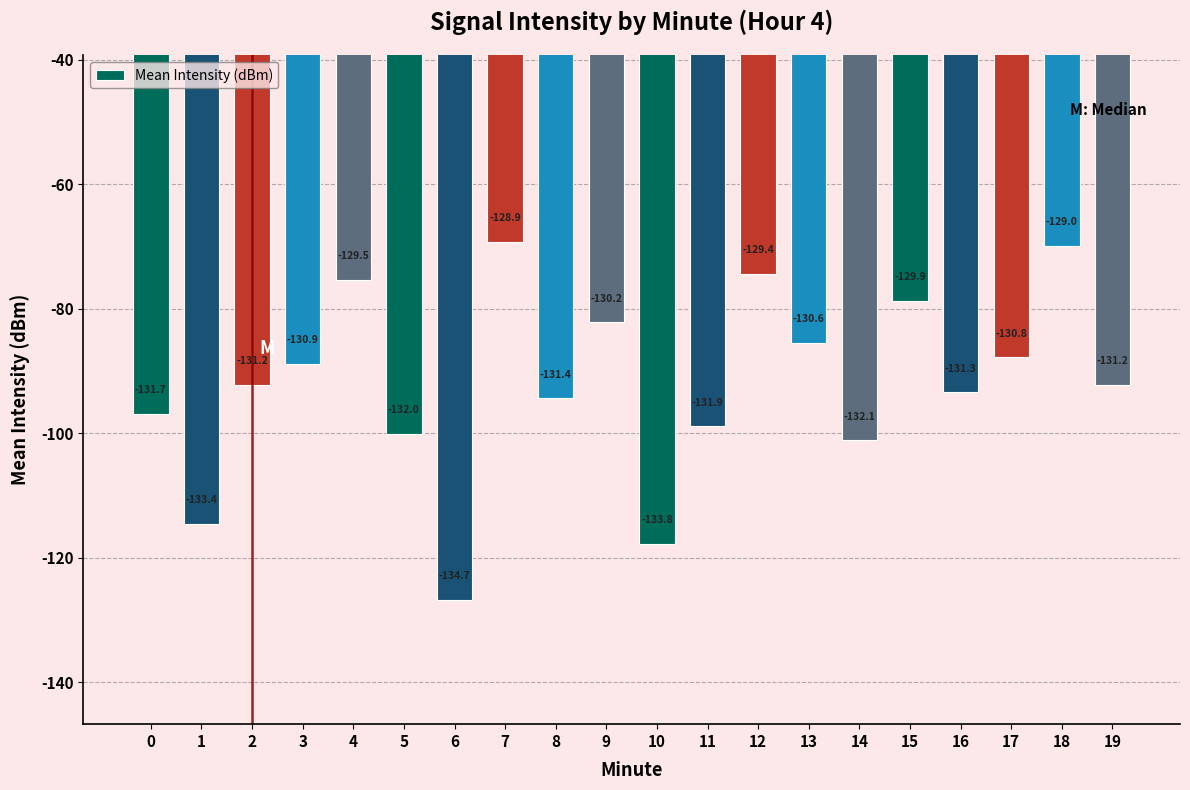

Does the chart contain any negative values?

Yes